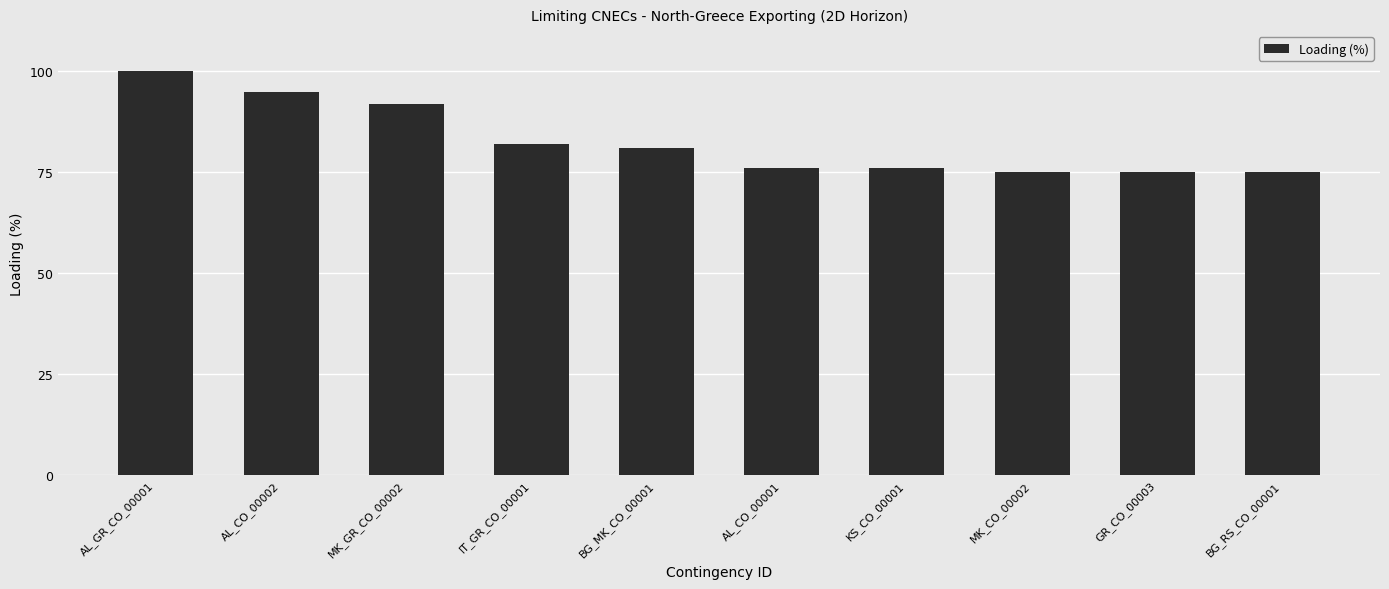

The value at AL_GR_CO_00001 is 36. True or false?

False